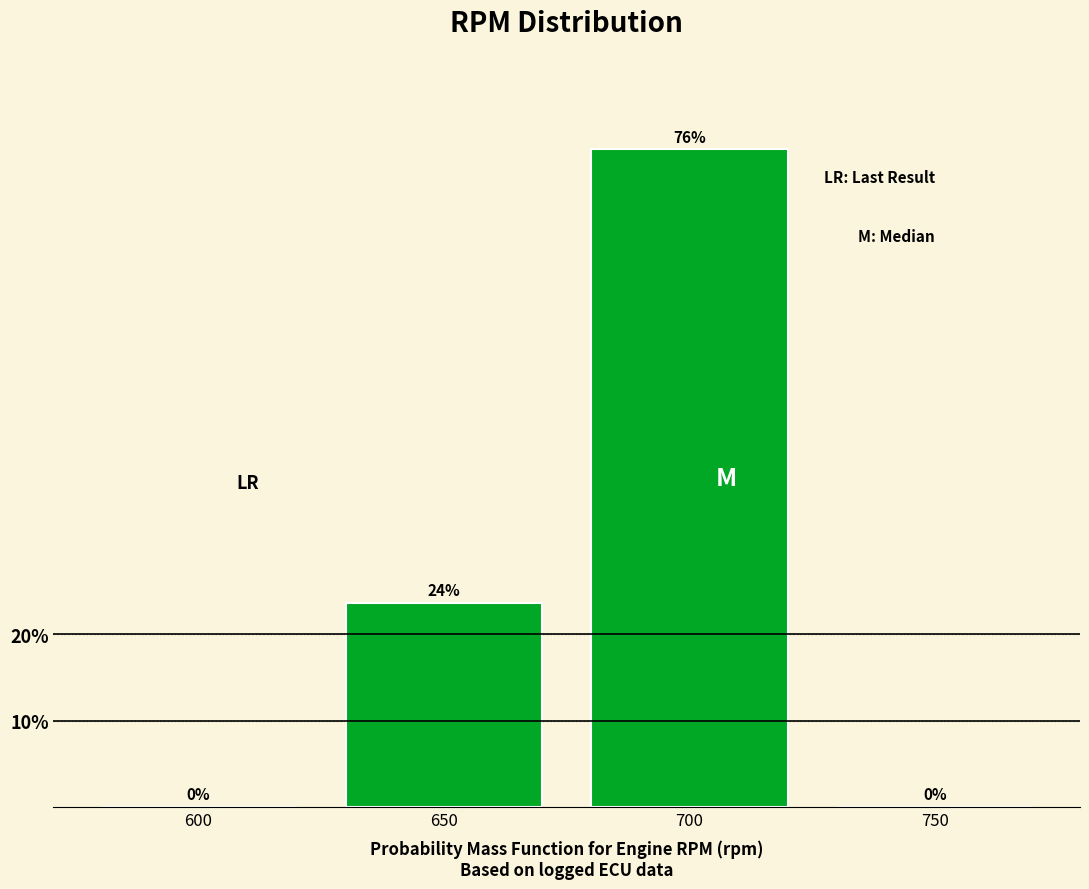

Between 650 and 750, which is larger?

650